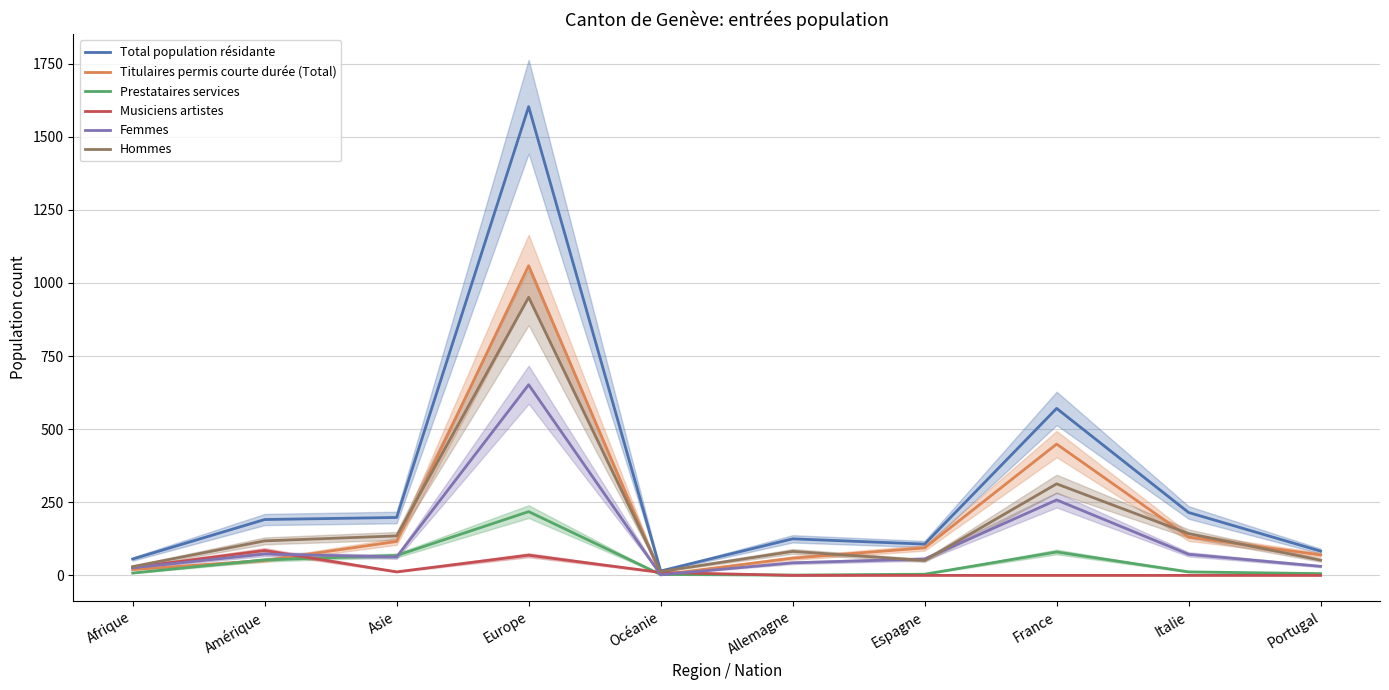

In Hommes, how many points are higher than both neighbors (excluding endpoints)?

3